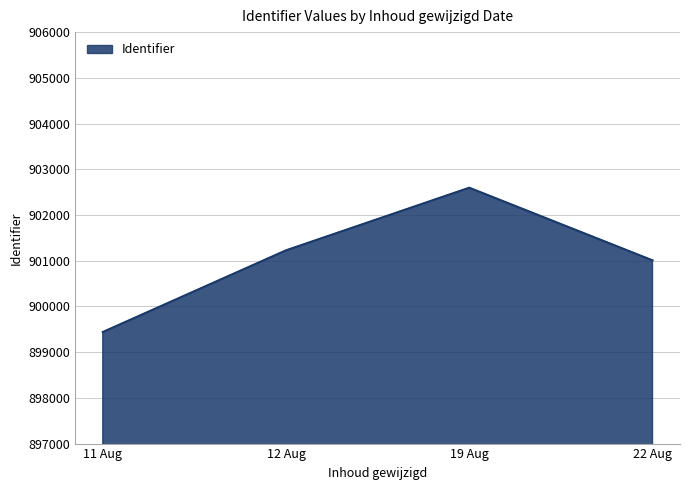

Rank the categories by value from lowest to highest.

11 Aug, 22 Aug, 12 Aug, 19 Aug